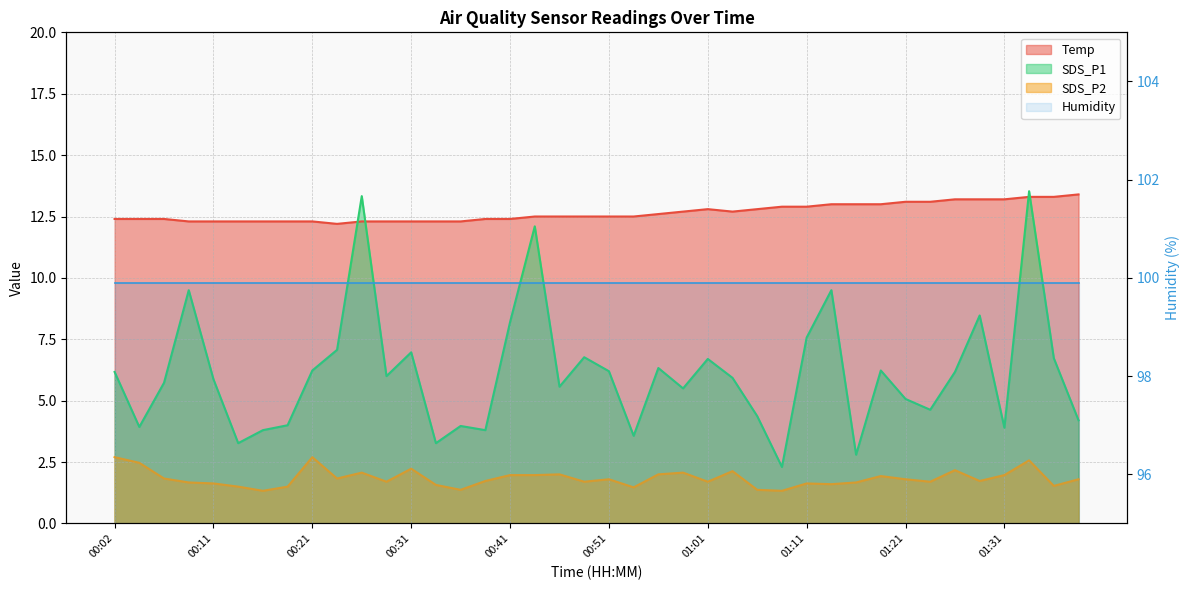

The SDS_P2 series shows 2.6 at 01:13. True or false?

False